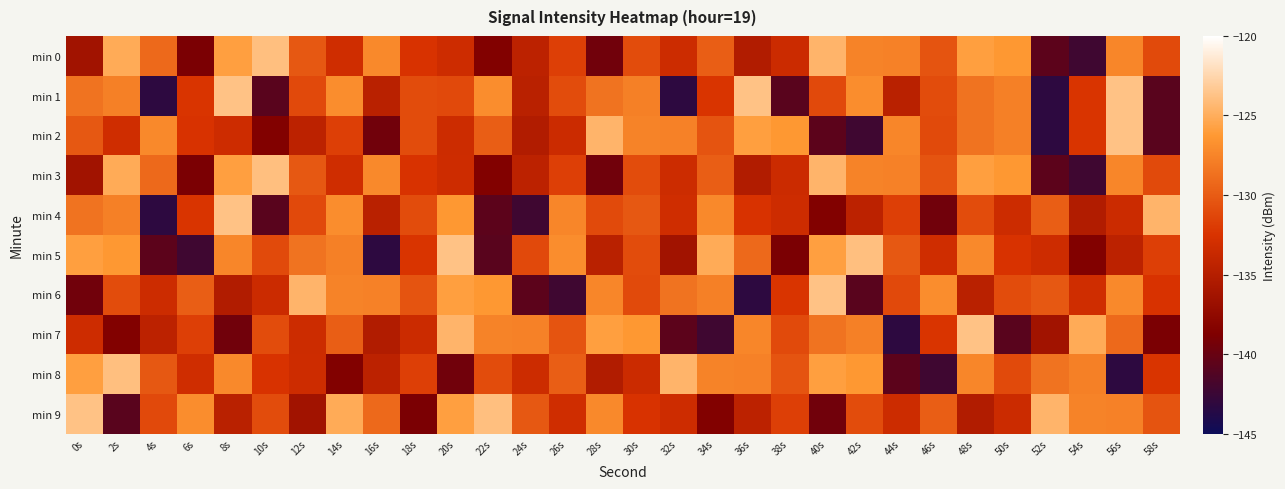

Count the number of categories in the chart.

30